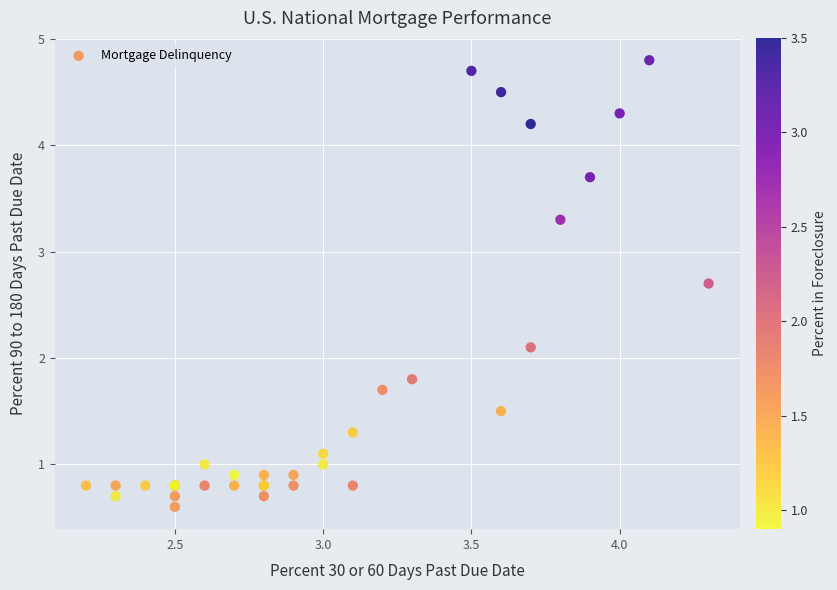

What Y value in the scatter plot is closest to 2?

2.1